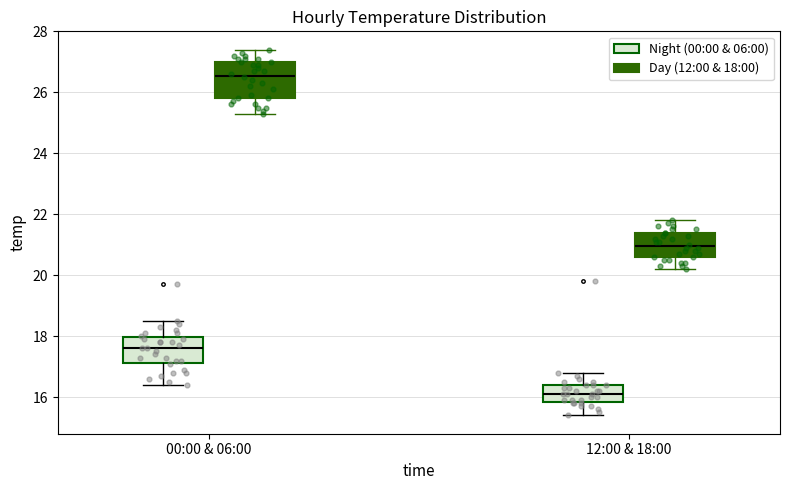

Reading left to right, transcribe this box plot: for each box, give where its median line is, the range the box spans, and where its two whiskers end, as read against the y-axis. The values are not printed on the chart, so give them approximately, as read against the axis.

00:00 & 06:00 (Night (00:00 & 06:00)): median 17.6, box 17.2 to 18.0, whiskers 16.4 to 18.6
00:00 & 06:00 (Day (12:00 & 18:00)): median 26.6, box 25.8 to 27.0, whiskers 25.4 to 27.4
12:00 & 18:00 (Night (00:00 & 06:00)): median 16.2, box 15.8 to 16.4, whiskers 15.4 to 16.8
12:00 & 18:00 (Day (12:00 & 18:00)): median 21.0, box 20.6 to 21.4, whiskers 20.2 to 21.8